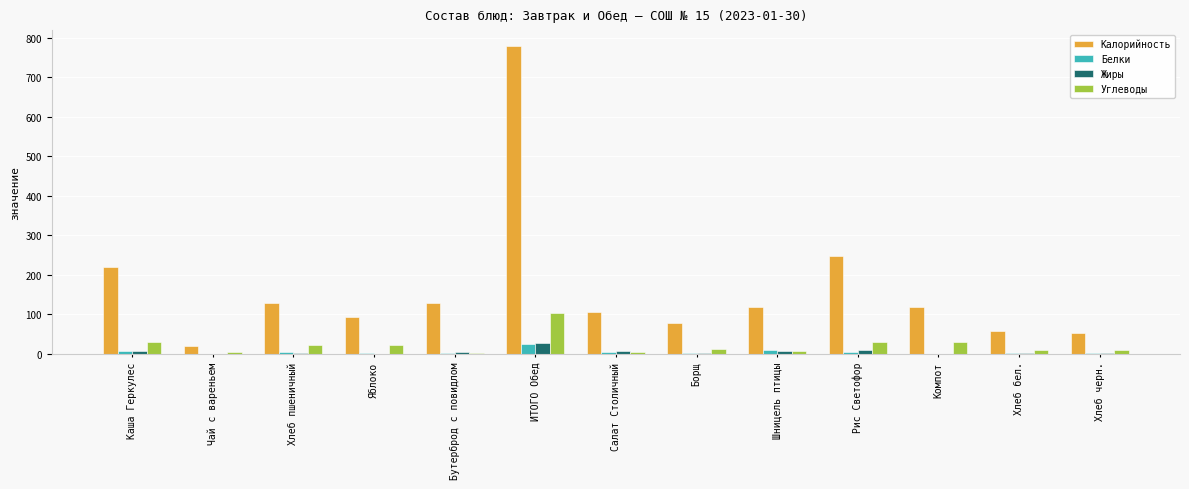

What is the maximum value for Углеводы?

103.4